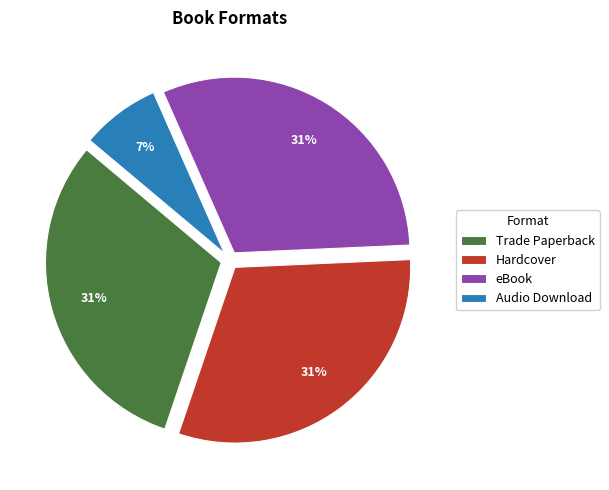

What is the smallest slice in the pie chart?

Audio Download